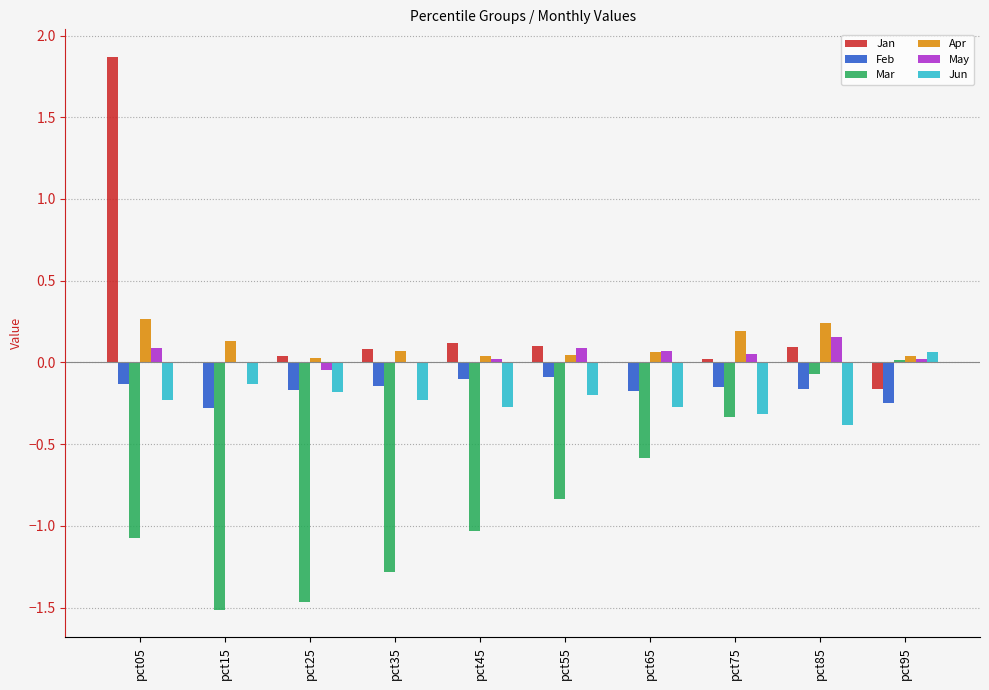

At which category does the chart reach its peak across all series?

pct05